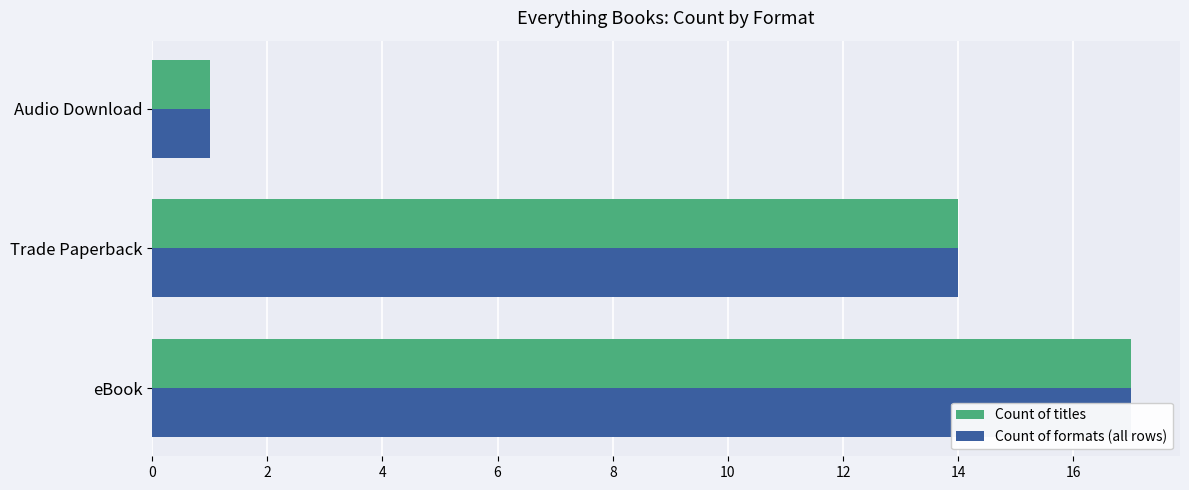

What is the sum of the Count of titles values at eBook and Audio Download?

18